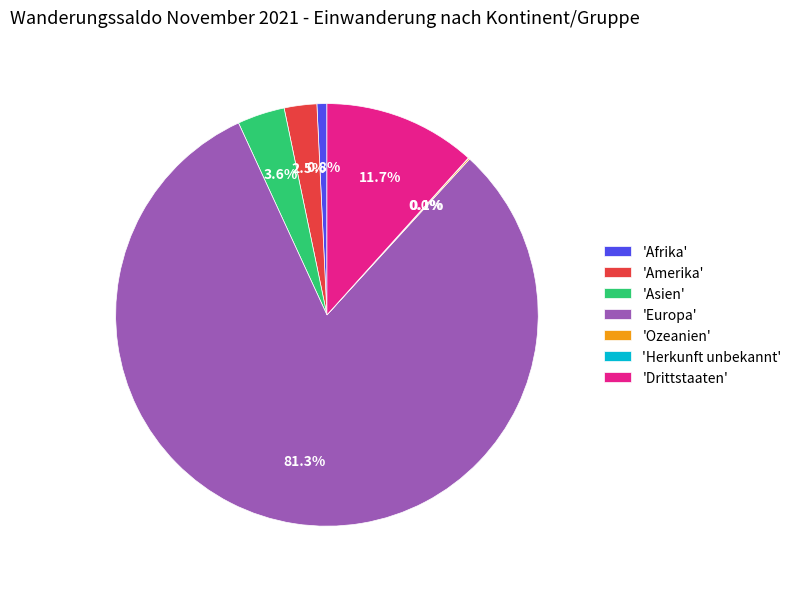

What percentage is NOT represented by 'Drittstaaten'?

88.3%